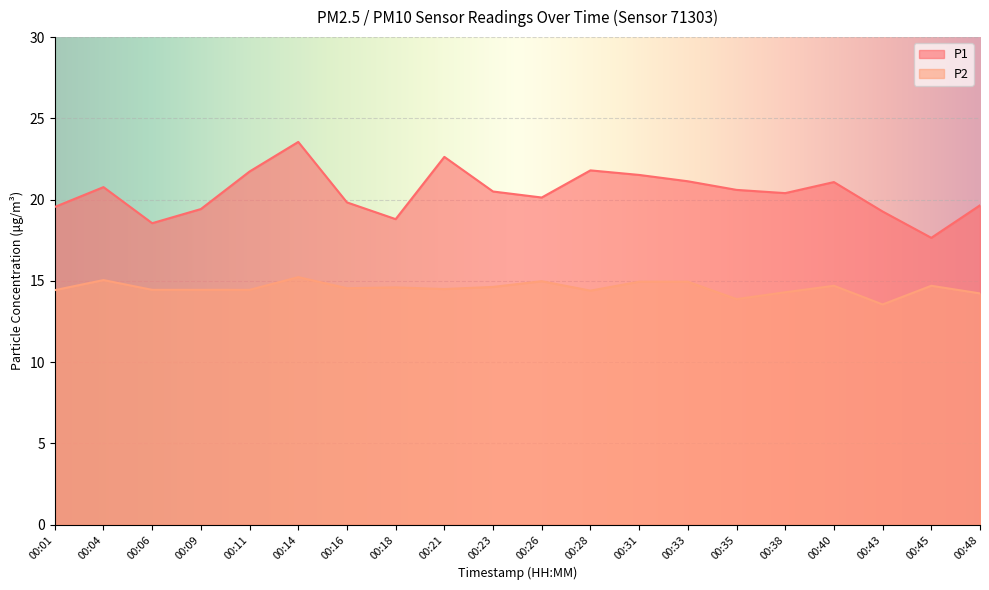

Between 00:35 and 00:45, which series saw the biggest shift?

P1